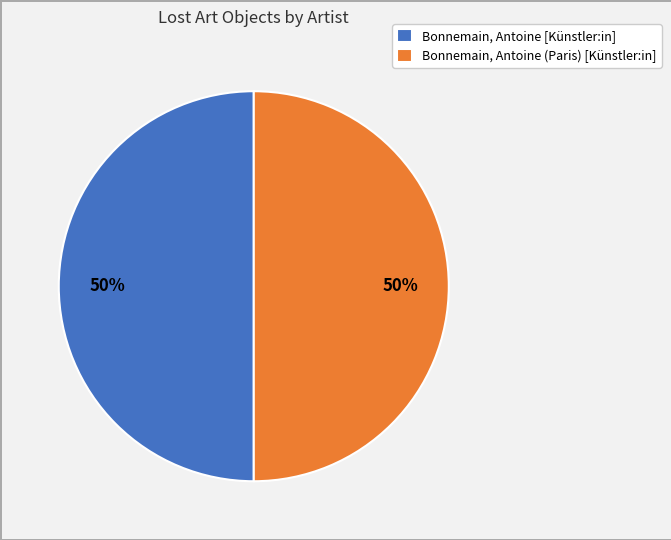

The Bonnemain, Antoine [Künstler:in] slice represents 50% of the pie. True or false?

True